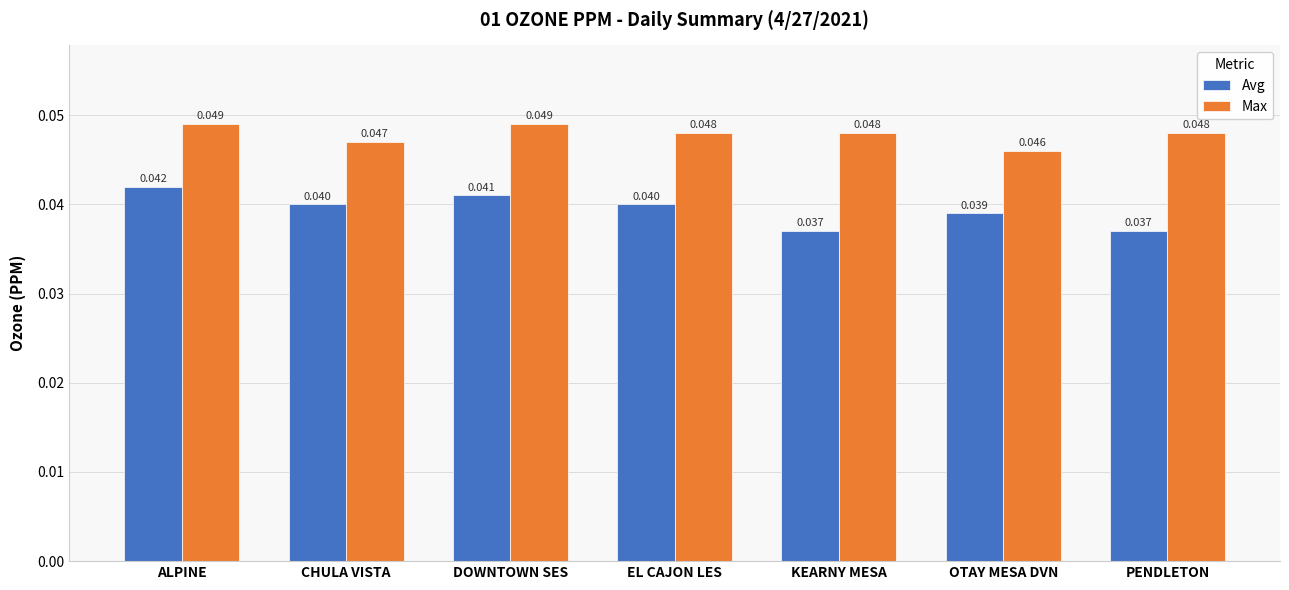

Is the value of Avg at EL CAJON LES greater than the value of Max at PENDLETON?

No